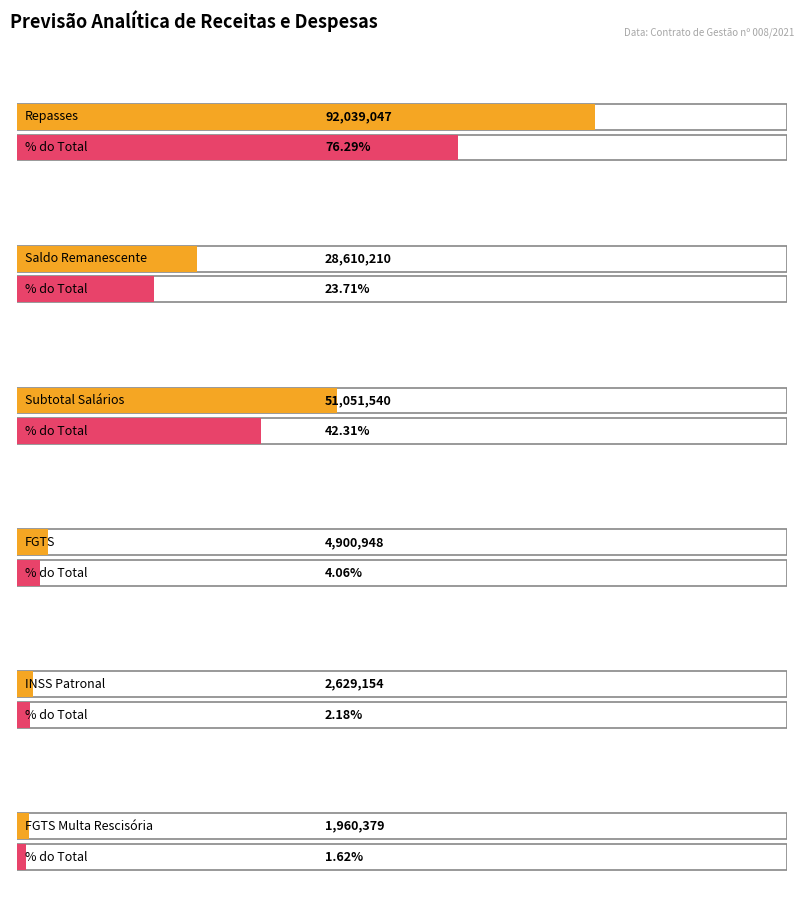

How many categories are shown in the chart?

6